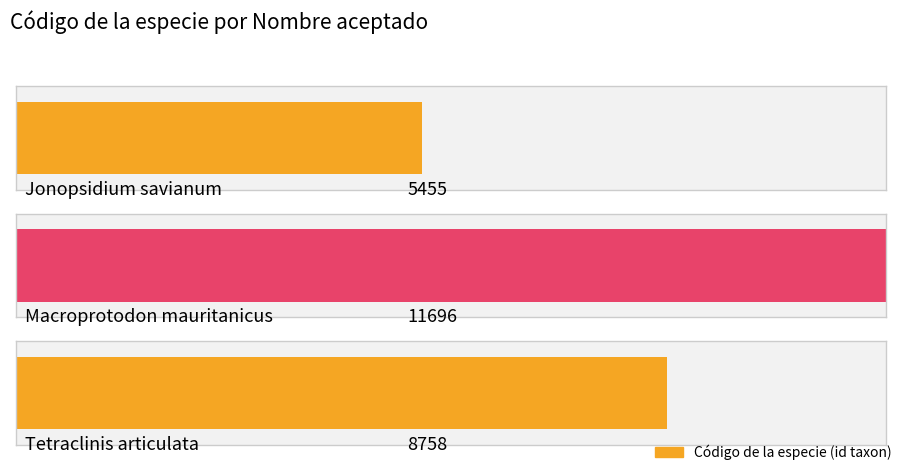

How many values are below 8758?

1